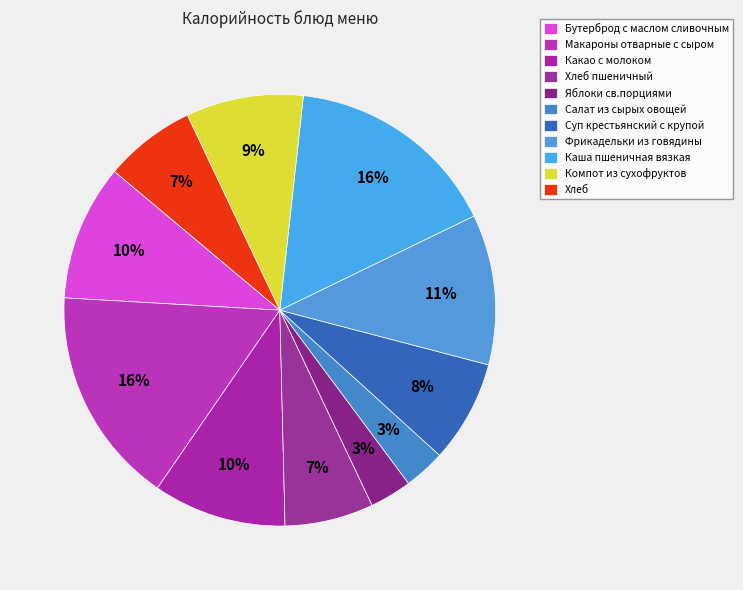

To the nearest percent, what is the average slice percentage?

9%